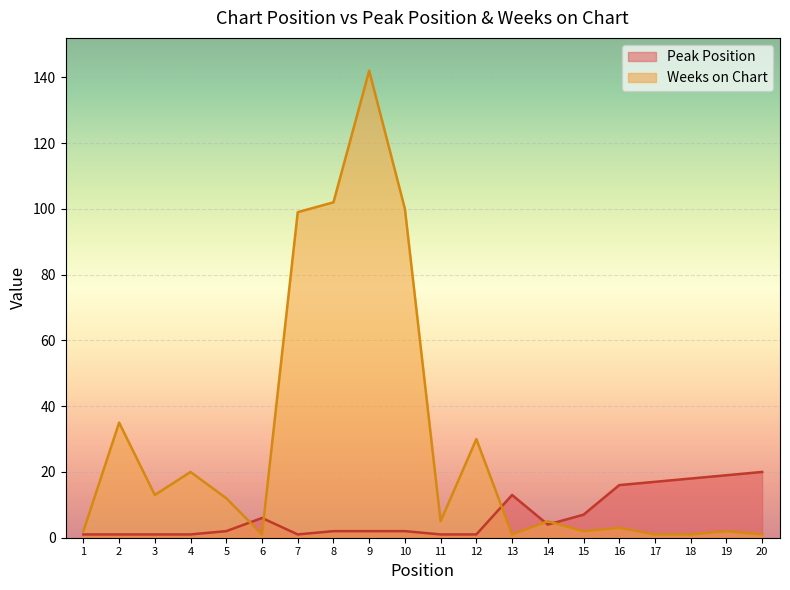

Rank the categories by Weeks on Chart value from lowest to highest.

6, 13, 17, 18, 20, 1, 15, 19, 16, 11, 14, 5, 3, 4, 12, 2, 7, 10, 8, 9